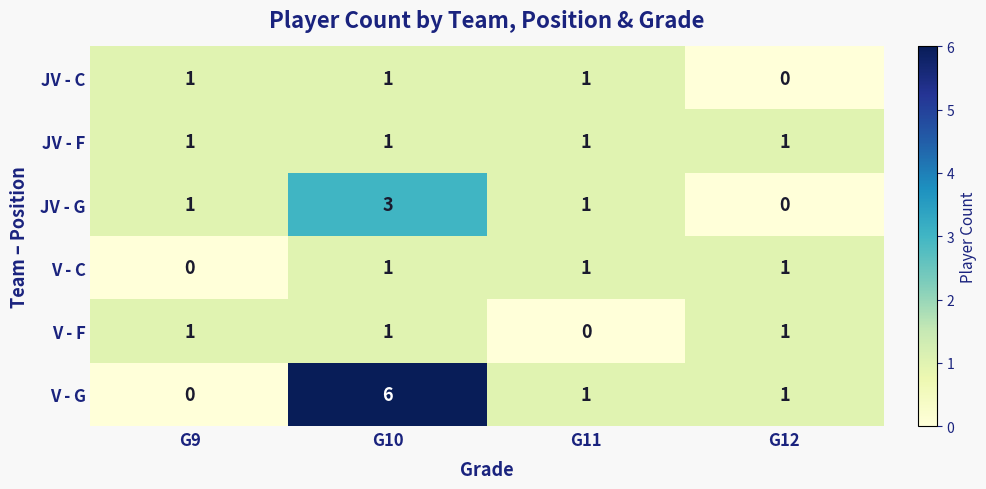

The JV - G series shows 1 at G11. True or false?

True